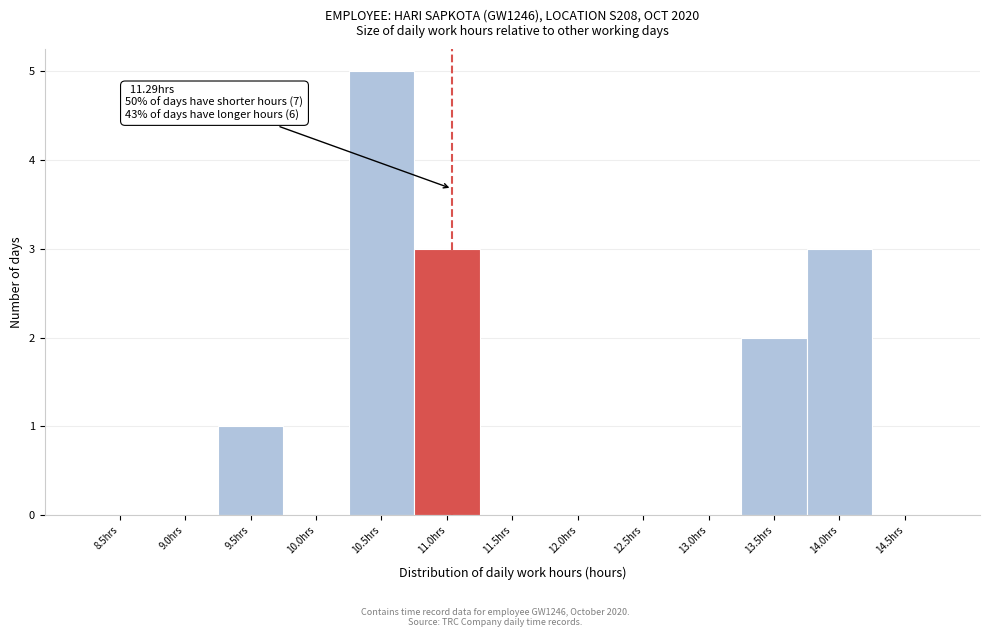

Reading left to right, extract all data points from this chart.

8.5hrs=0	9.0hrs=0	9.5hrs=1	10.0hrs=0	10.5hrs=5	11.0hrs=3	11.5hrs=0	12.0hrs=0	12.5hrs=0	13.0hrs=0	13.5hrs=2	14.0hrs=3	14.5hrs=0